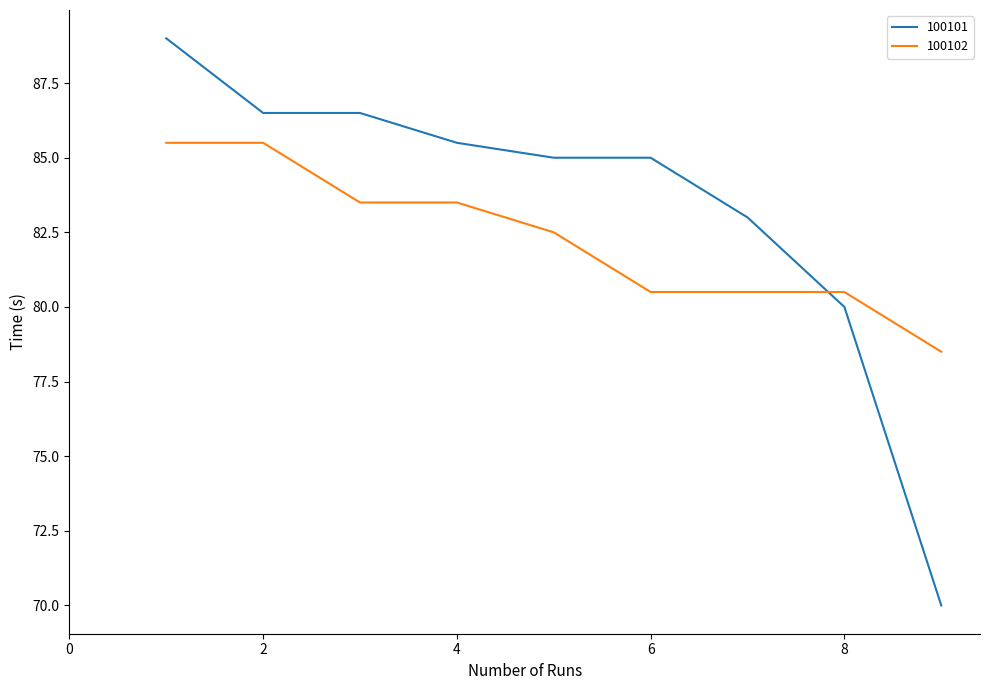

What is the maximum value for 100102?

85.5